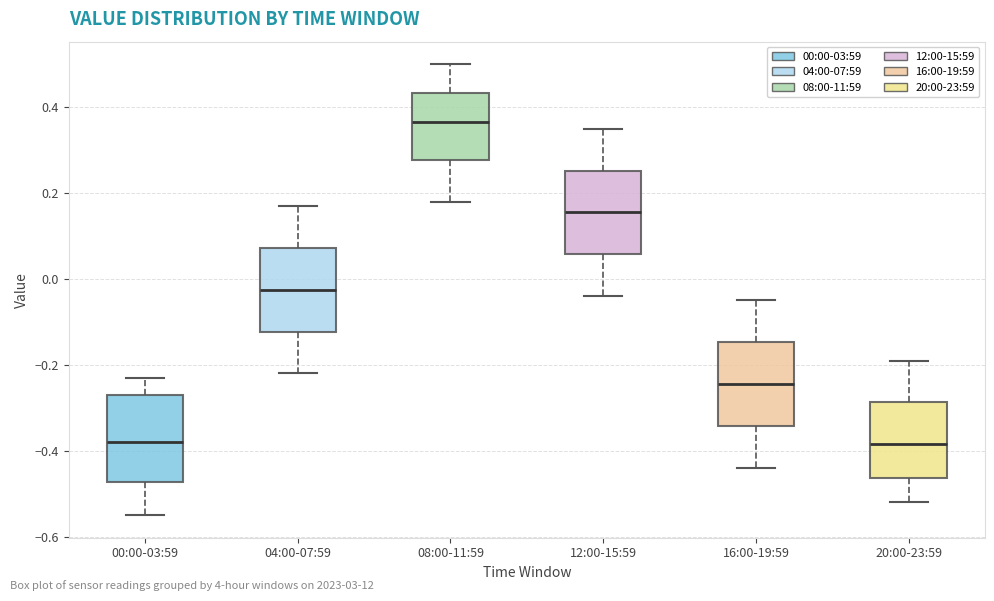

Where does the upper whisker of the box for 20:00-23:59 end on the y-axis? The values are not printed on the chart, so give them approximately, as read against the axis.

-0.18